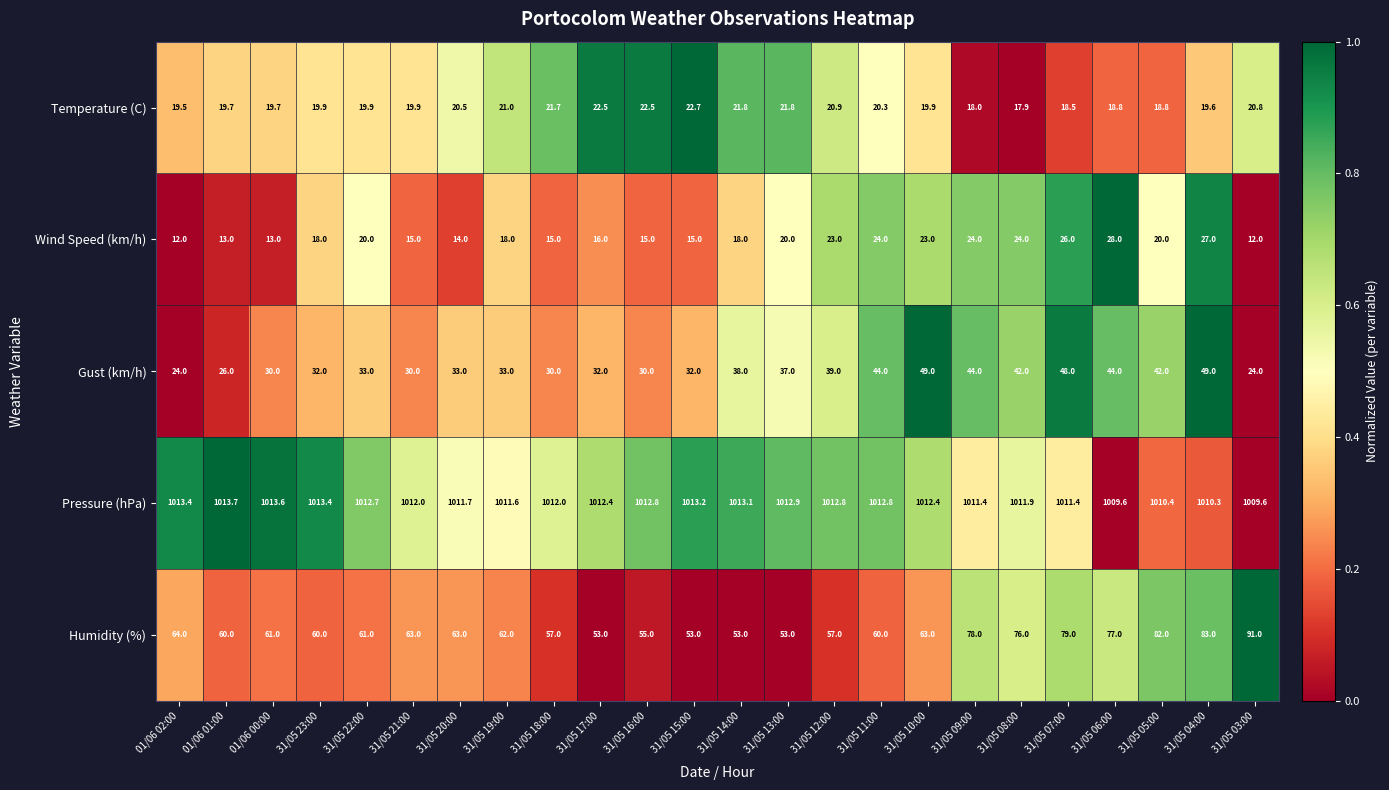

Between 01/06 00:00 and 31/05 10:00, which series saw the biggest shift?

Gust (km/h)